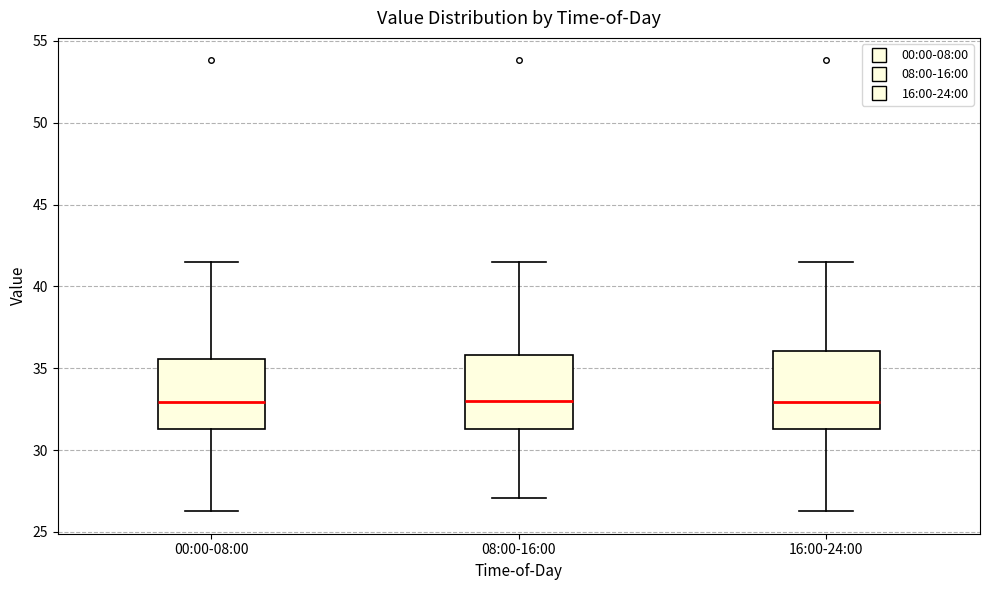

Reading left to right, read every box against the y-axis: the position of its median line, the range the box covers, and the ends of its whiskers. The values are not printed on the chart, so give them approximately, as read against the axis.

00:00-08:00: median 33.0, box 31.5 to 35.5, whiskers 26.5 to 41.5
08:00-16:00: median 33.0, box 31.5 to 36.0, whiskers 27.0 to 41.5
16:00-24:00: median 33.0, box 31.5 to 36.0, whiskers 26.5 to 41.5